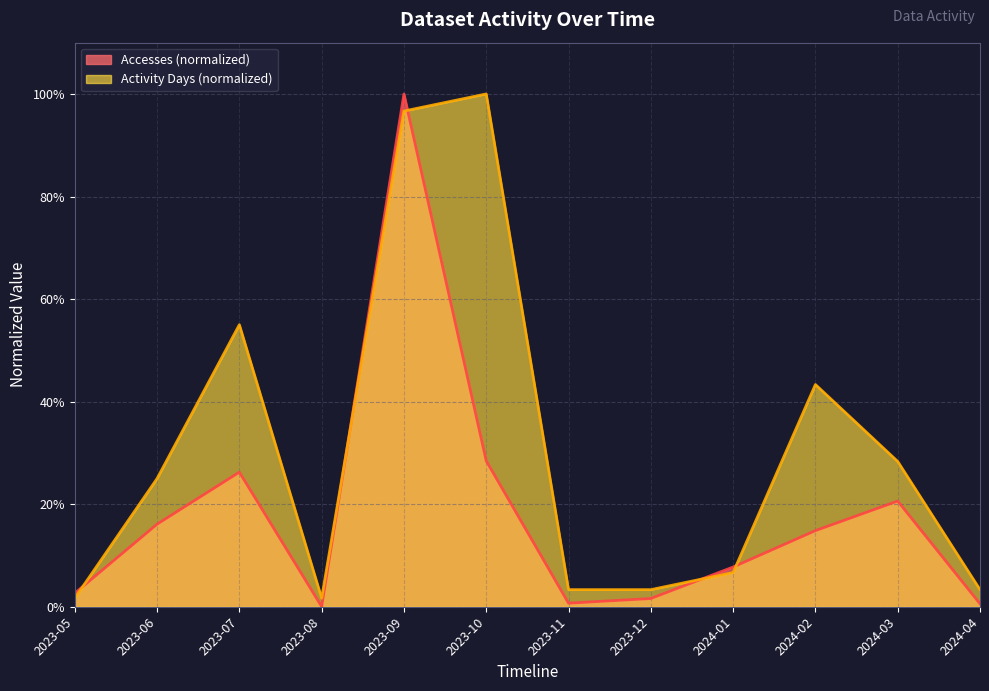

At which category is the sum across all series the highest?

2023-09